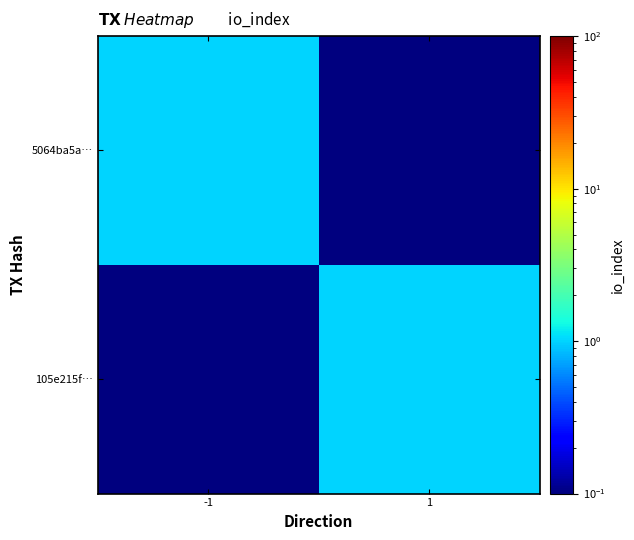

Count the number of categories in the chart.

2